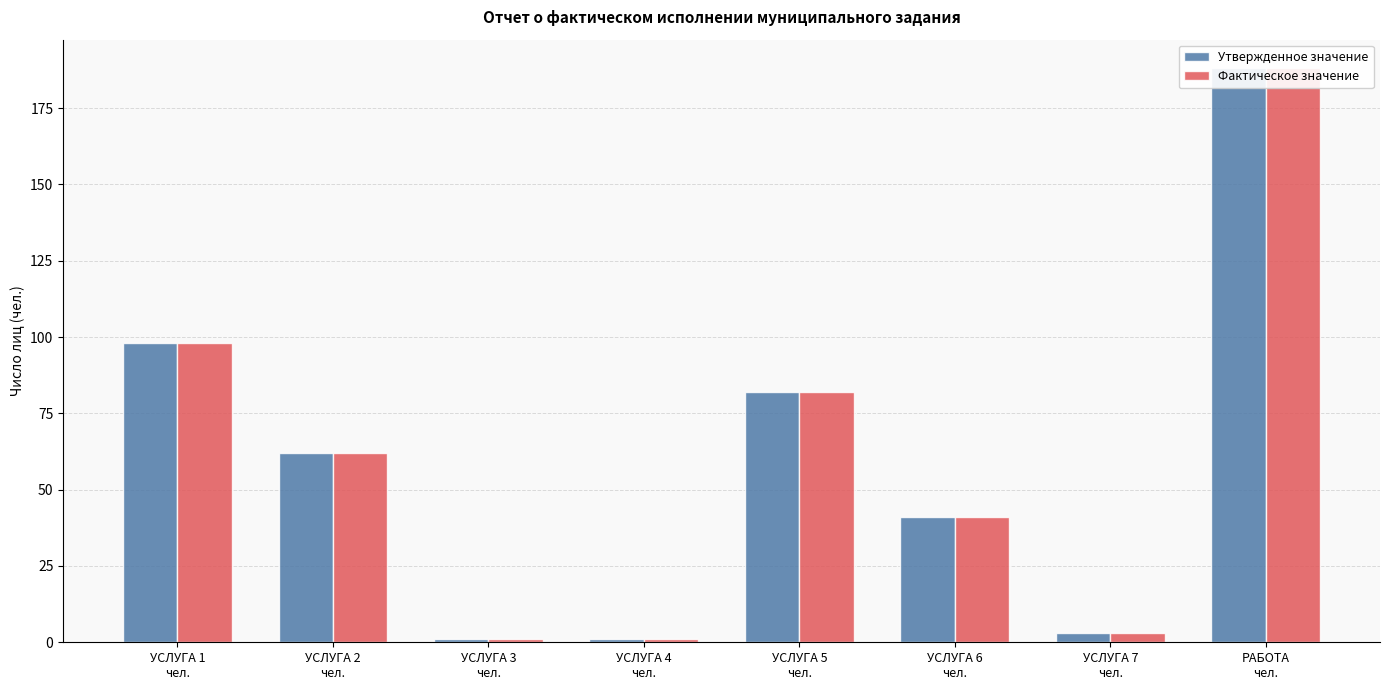

Which series changed the most between УСЛУГА 3
чел. and УСЛУГА 5
чел.?

Утвержденное значение